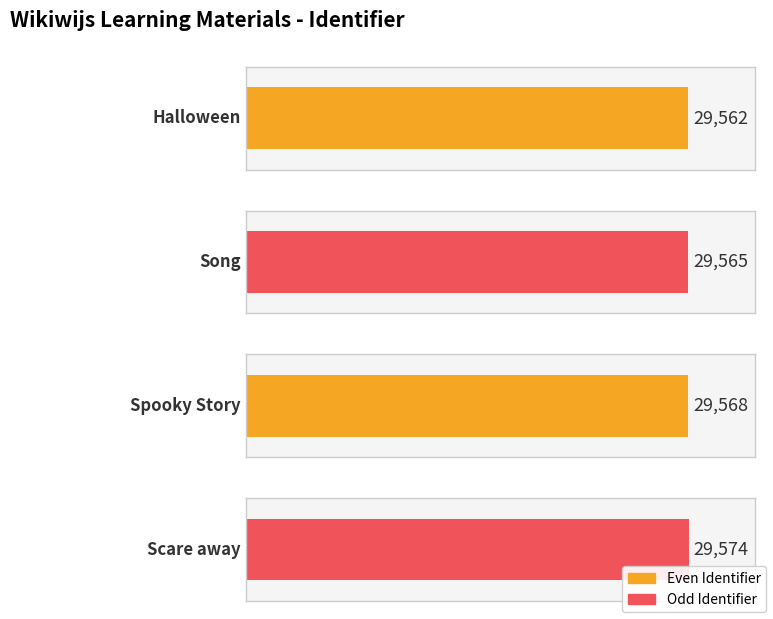

How many bars are there in total?

4